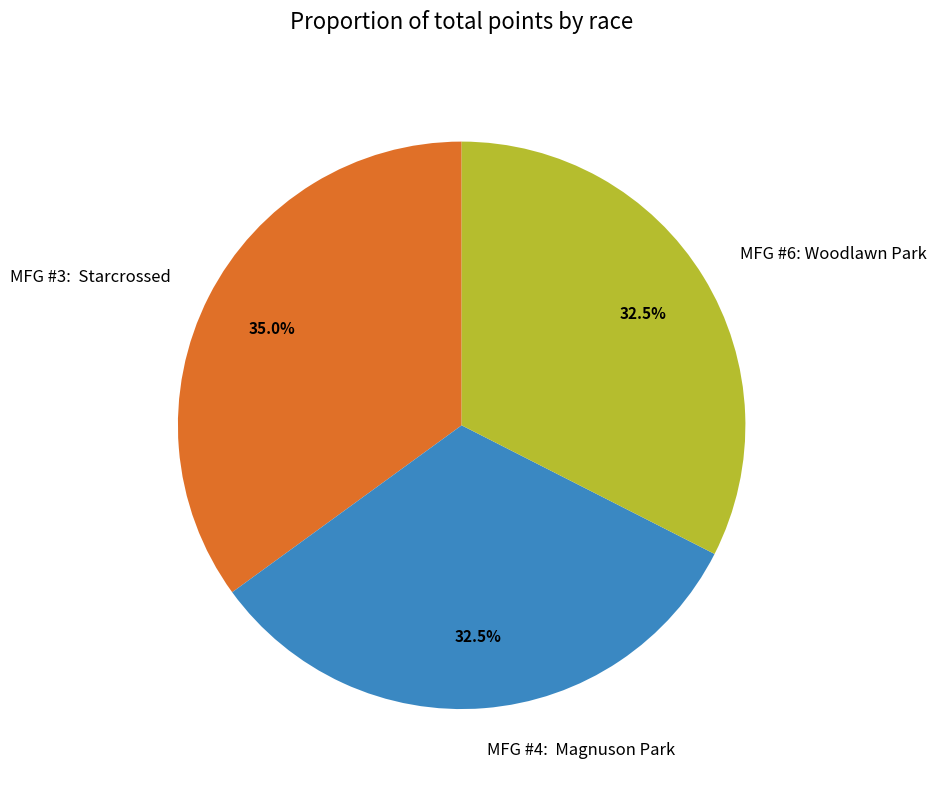

How many slices are in this pie chart?

3